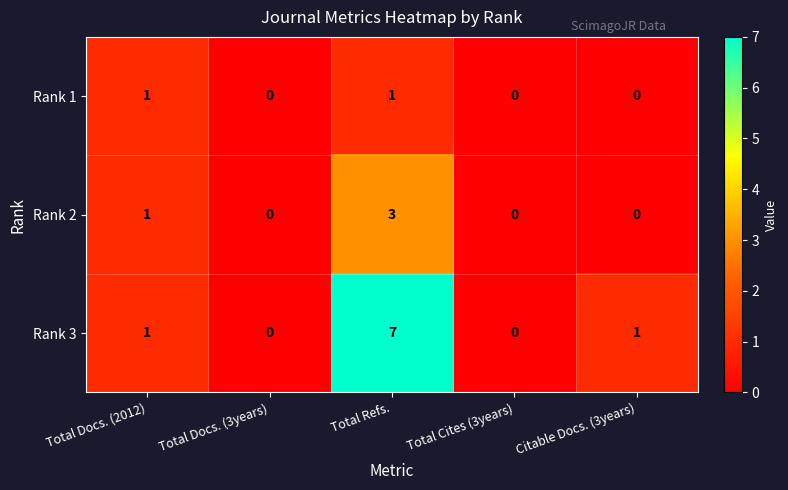

Reading right to left, extract all data points from this chart.

Rank 1: Citable Docs. (3years)=0	Total Cites (3years)=0	Total Refs.=1	Total Docs. (3years)=0	Total Docs. (2012)=1
Rank 2: Citable Docs. (3years)=0	Total Cites (3years)=0	Total Refs.=3	Total Docs. (3years)=0	Total Docs. (2012)=1
Rank 3: Citable Docs. (3years)=1	Total Cites (3years)=0	Total Refs.=7	Total Docs. (3years)=0	Total Docs. (2012)=1